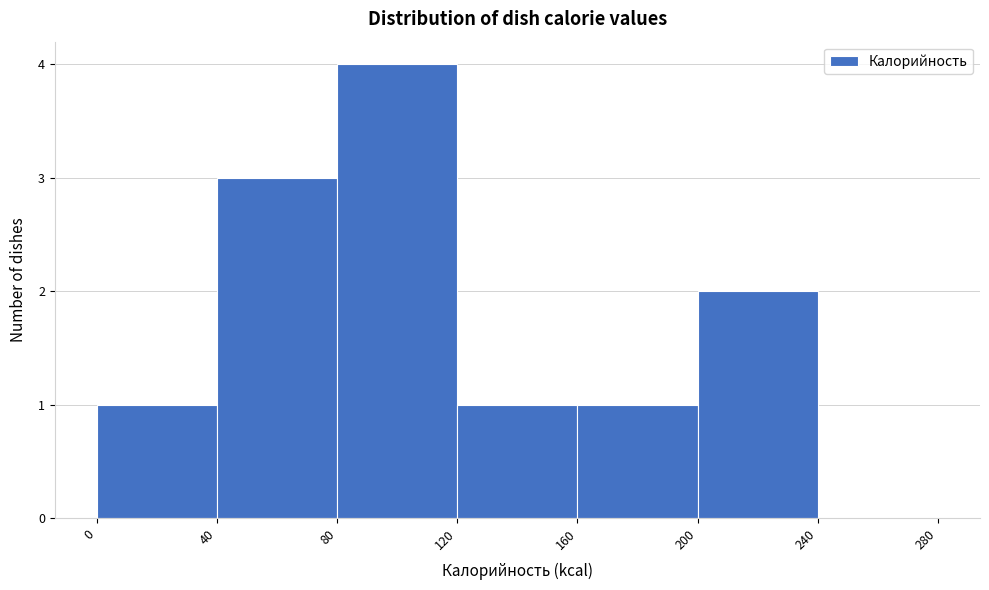

Which range on the x-axis has the tallest bar?

80 to 120